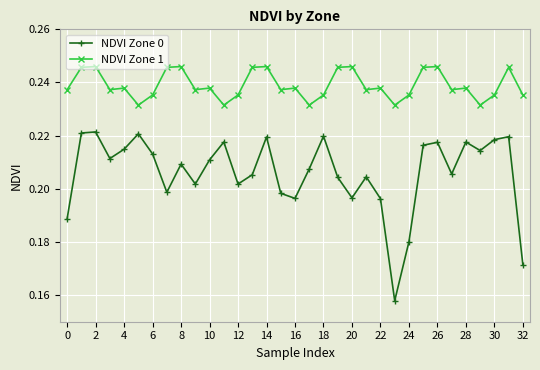

How many interior local peaks does the NDVI Zone 0 series have?

10